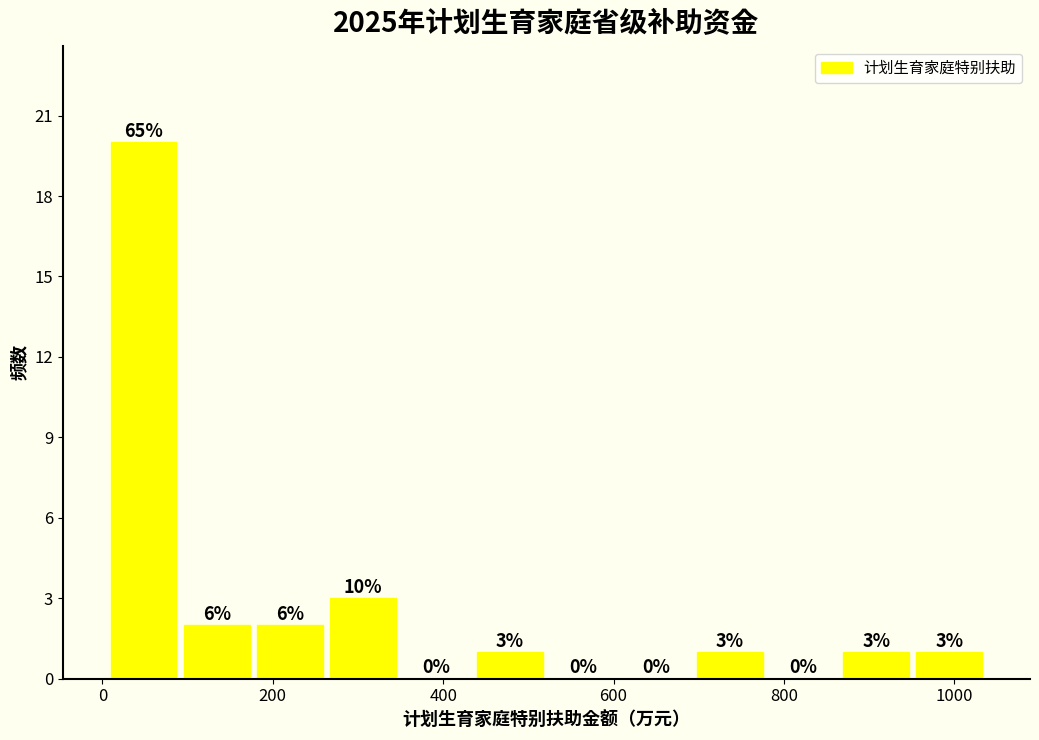

Over which range of the x-axis is the bar tallest?

0 to 100